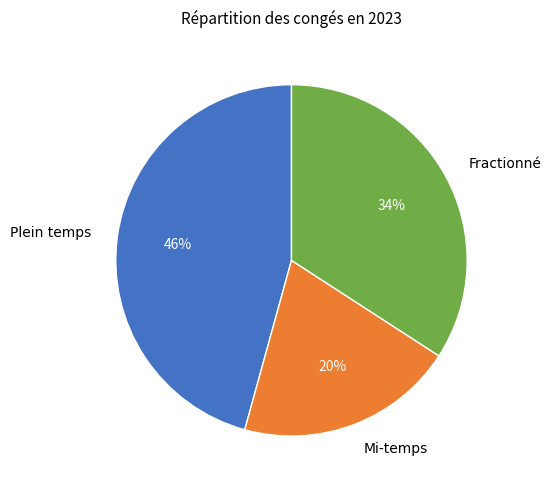

How many segments does this pie chart have?

3